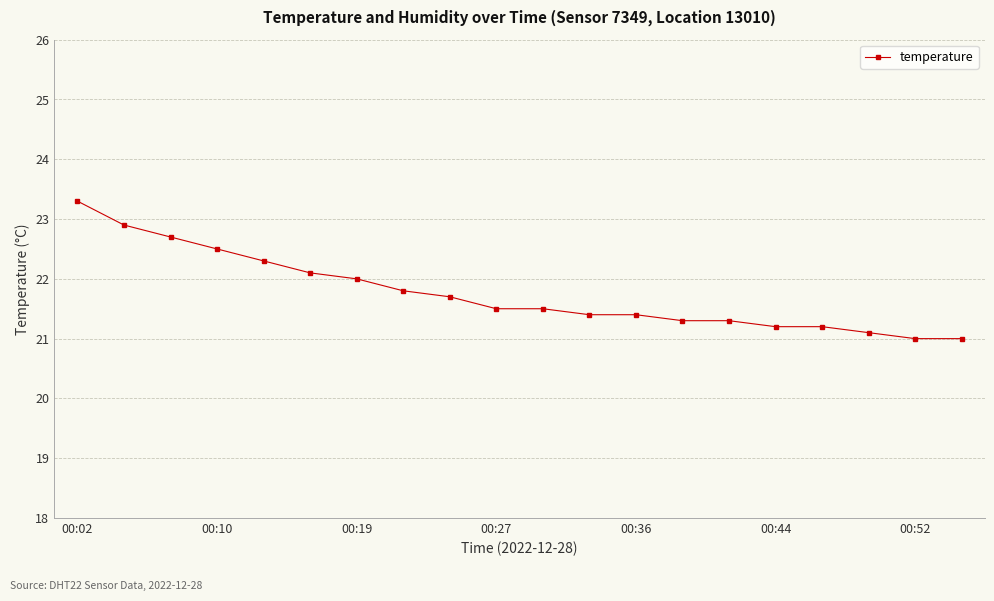

What is the sum of all values?

435.2